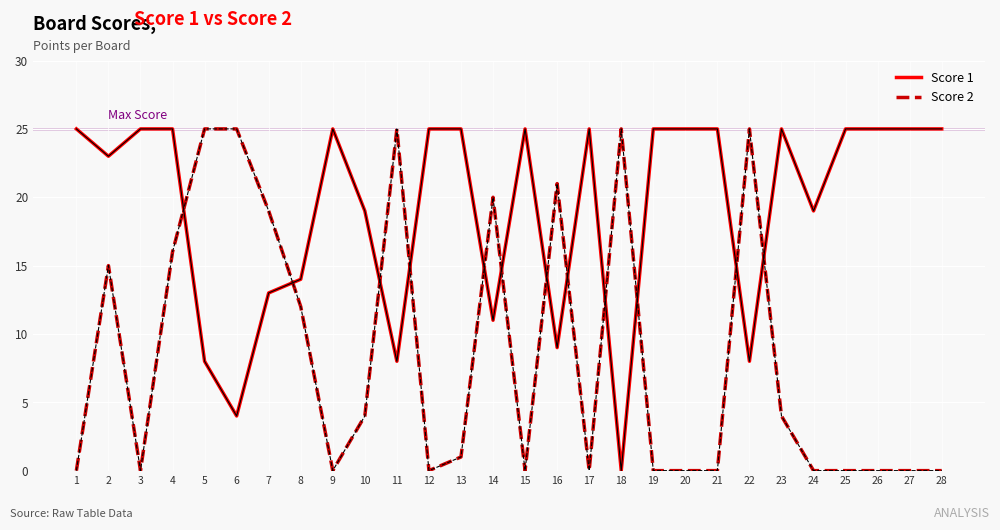

True or false: Score 2 has a value of 42 at 18.

False